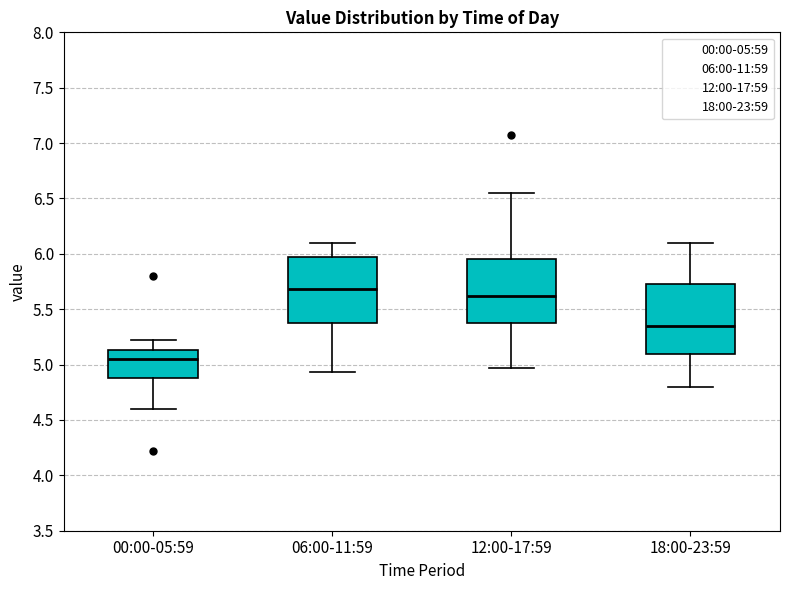

Reading left to right, transcribe this box plot: for each box, give where its median line is, the range the box spans, and where its two whiskers end, as read against the y-axis. The values are not printed on the chart, so give them approximately, as read against the axis.

00:00-05:59: median 5.05, box 4.90 to 5.15, whiskers 4.60 to 5.20
06:00-11:59: median 5.70, box 5.40 to 5.95, whiskers 4.95 to 6.10
12:00-17:59: median 5.60, box 5.40 to 5.95, whiskers 4.95 to 6.55
18:00-23:59: median 5.35, box 5.10 to 5.75, whiskers 4.80 to 6.10